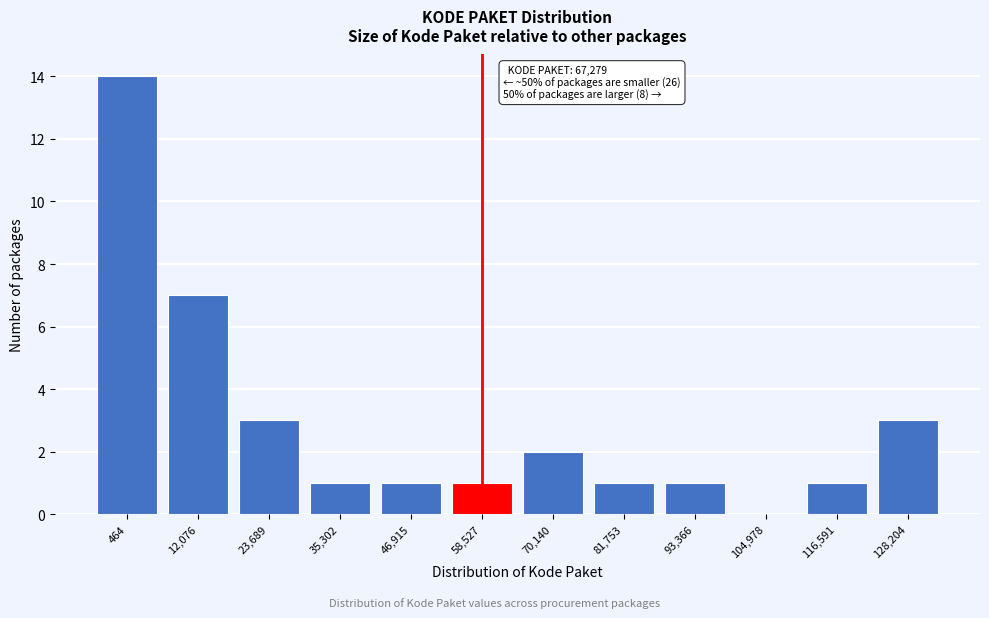

Reading left to right, what are all the values shown in this chart?

464=14	12,076=7	23,689=3	35,302=1	46,915=1	58,527=1	70,140=2	81,753=1	93,366=1	104,978=0	116,591=1	128,204=3